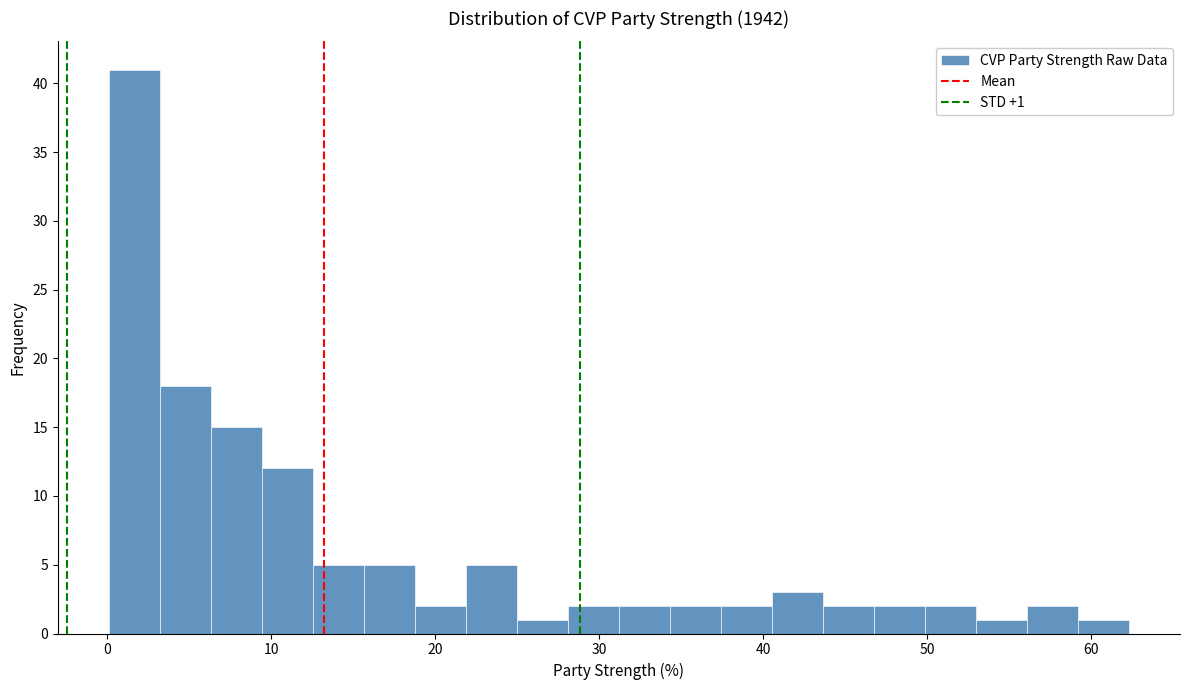

Read against the x-axis, roughly where is the centre of the tallest bar?

2